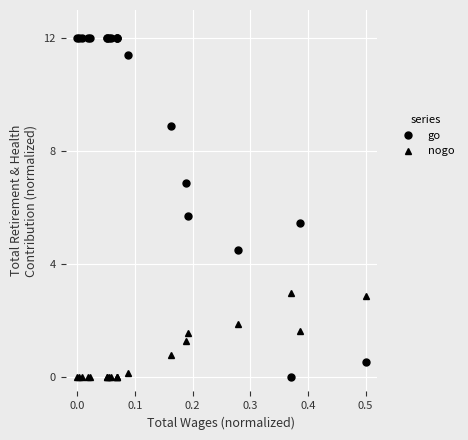

Rank the series by their average value, from highest to lowest.

go, nogo